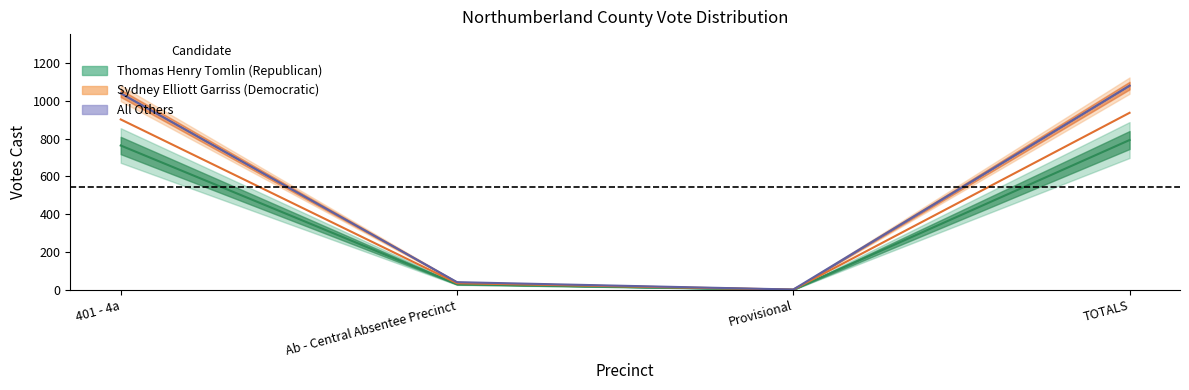

At TOTALS, list the series in order from largest to smallest.

Sydney Elliott Garriss (Democratic), All Others, Thomas Henry Tomlin (Republican)